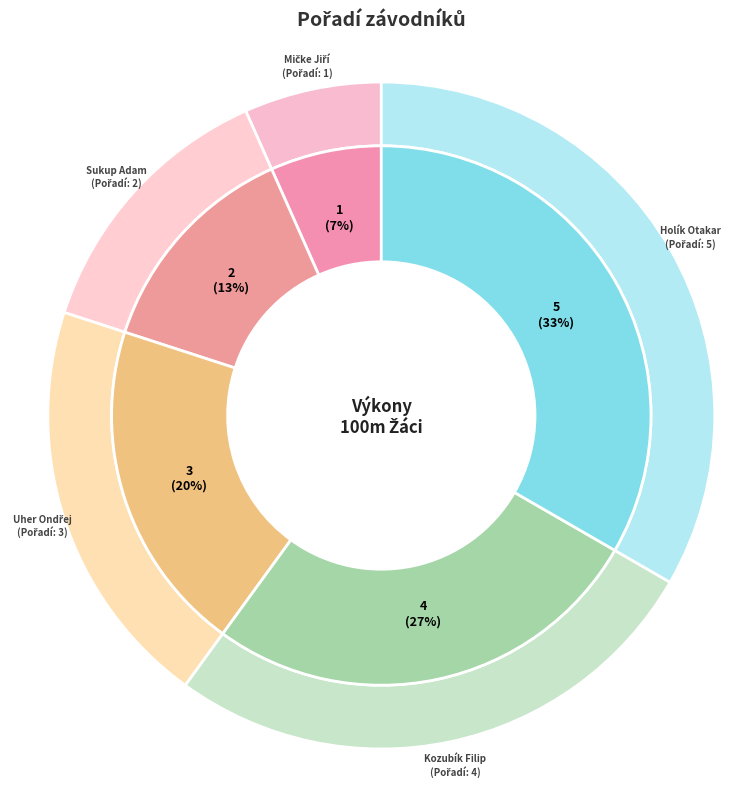

How many slices are in this pie chart?

5